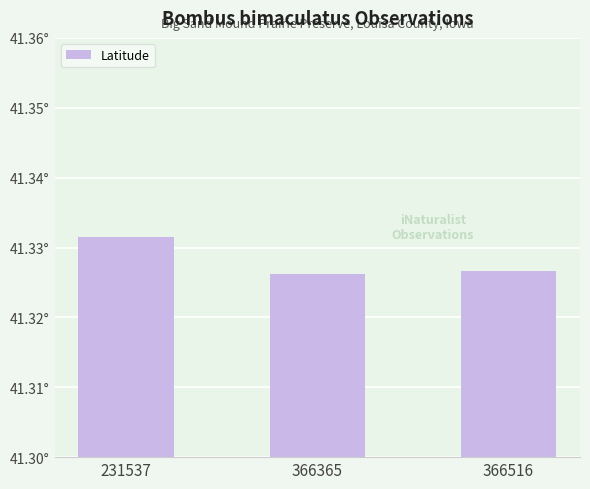

Does the chart contain any negative values?

No